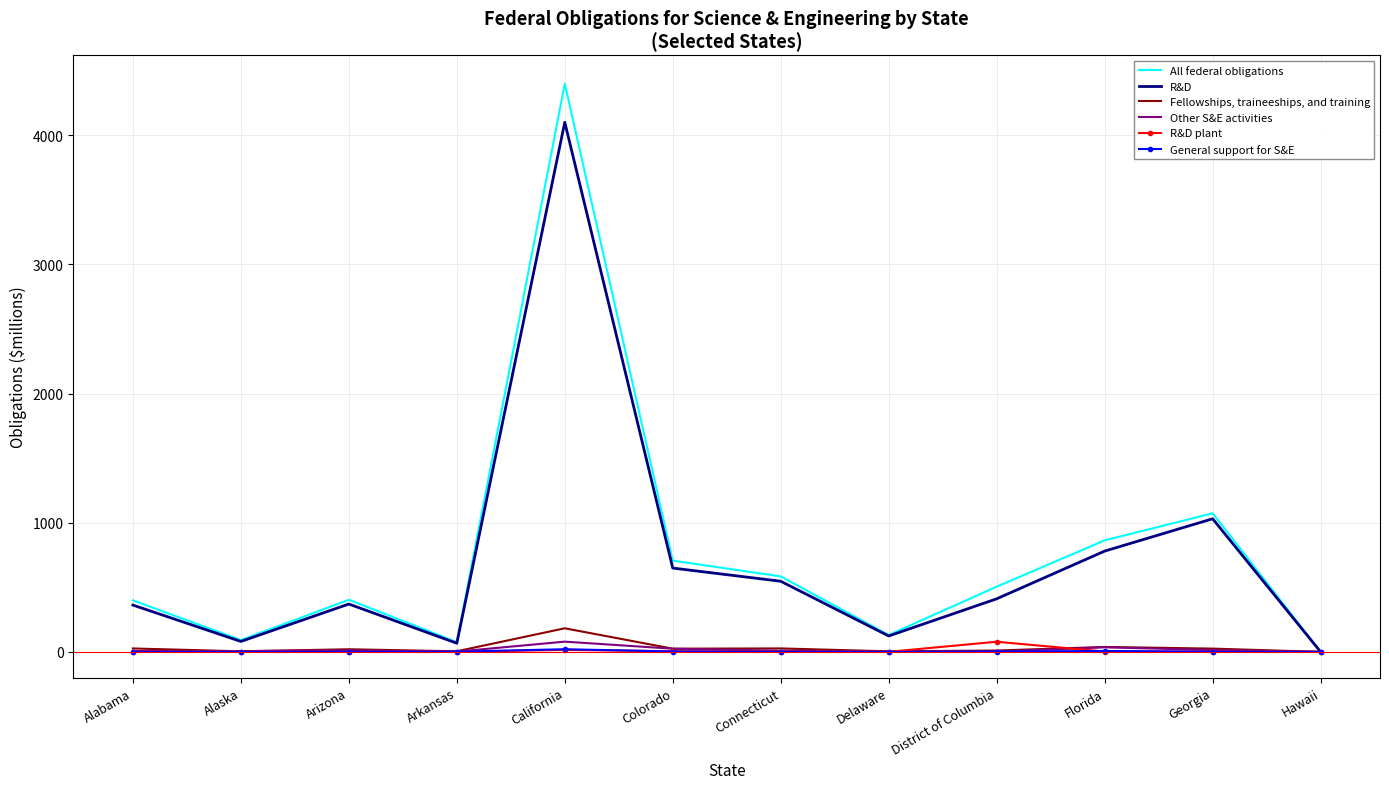

Which series has the largest range (max minus min)?

All federal obligations